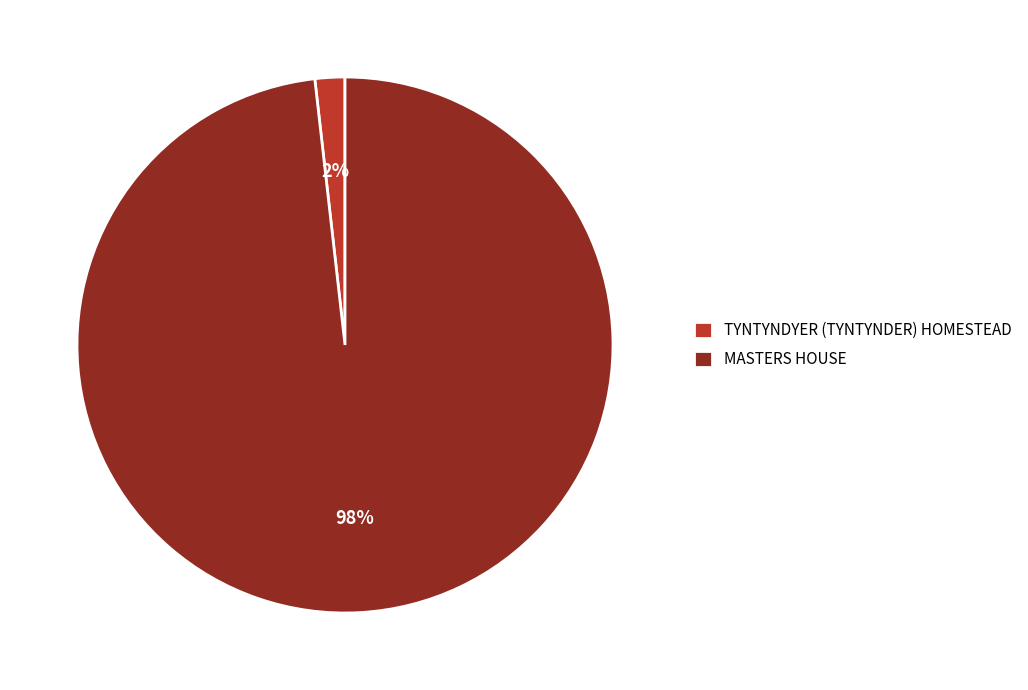

Which slice is the largest?

MASTERS HOUSE